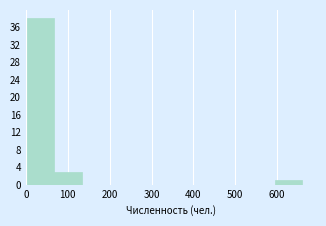

How tall is the bar that spans 0 to 70 on the x-axis? Neither the bar edges nor the heights are printed on the chart, so give them approximately, as read against the axes.

38